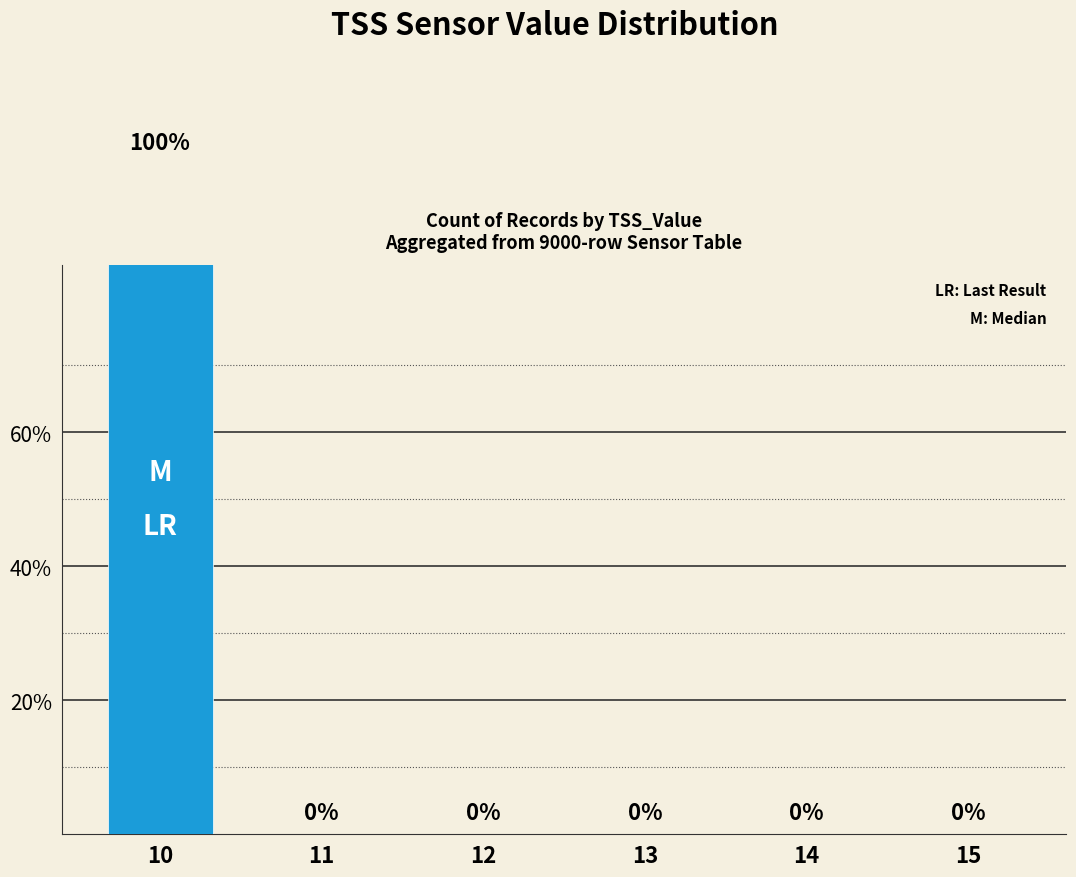

How many positive values are there?

1